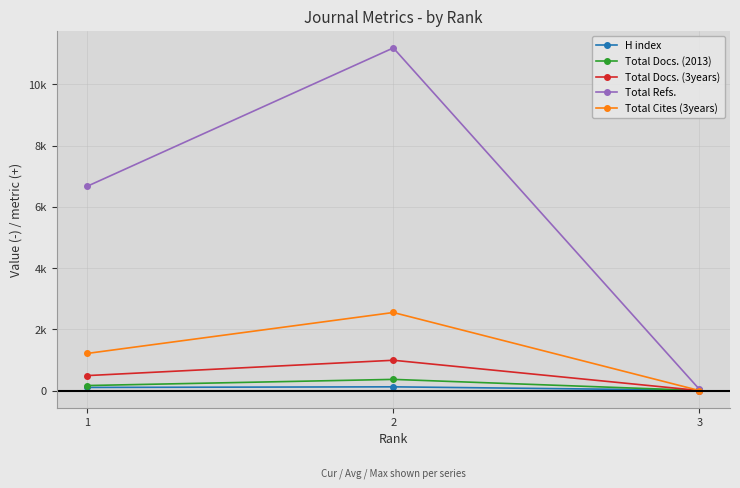

What is the spread (max minus min) of values at 3?

40